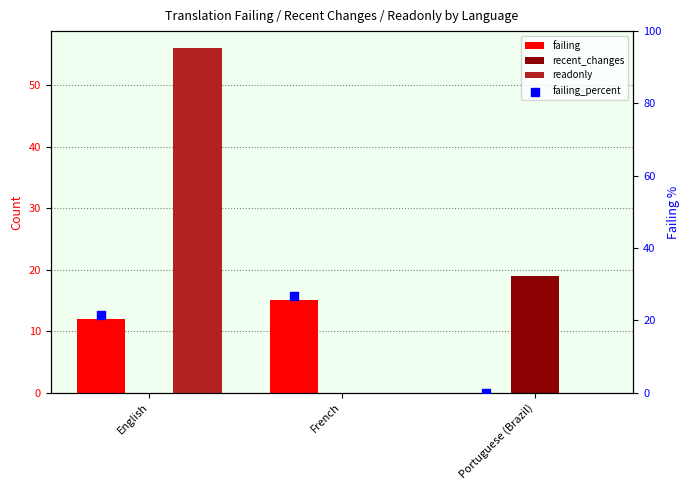

At which category is the sum across all series the highest?

English